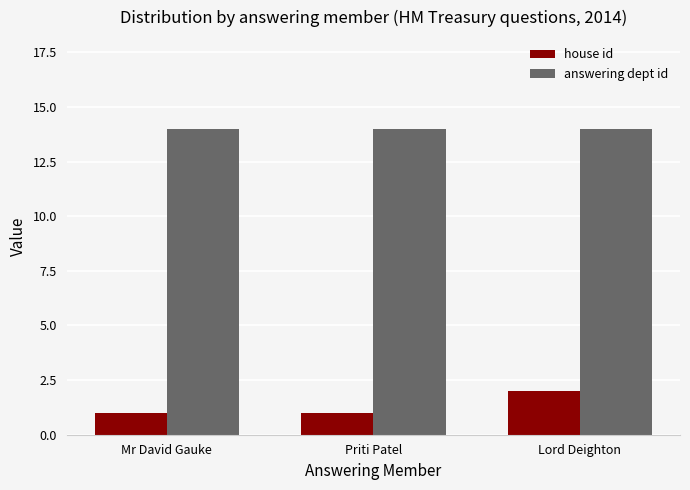

What are all the series names shown in the legend?

house id, answering dept id